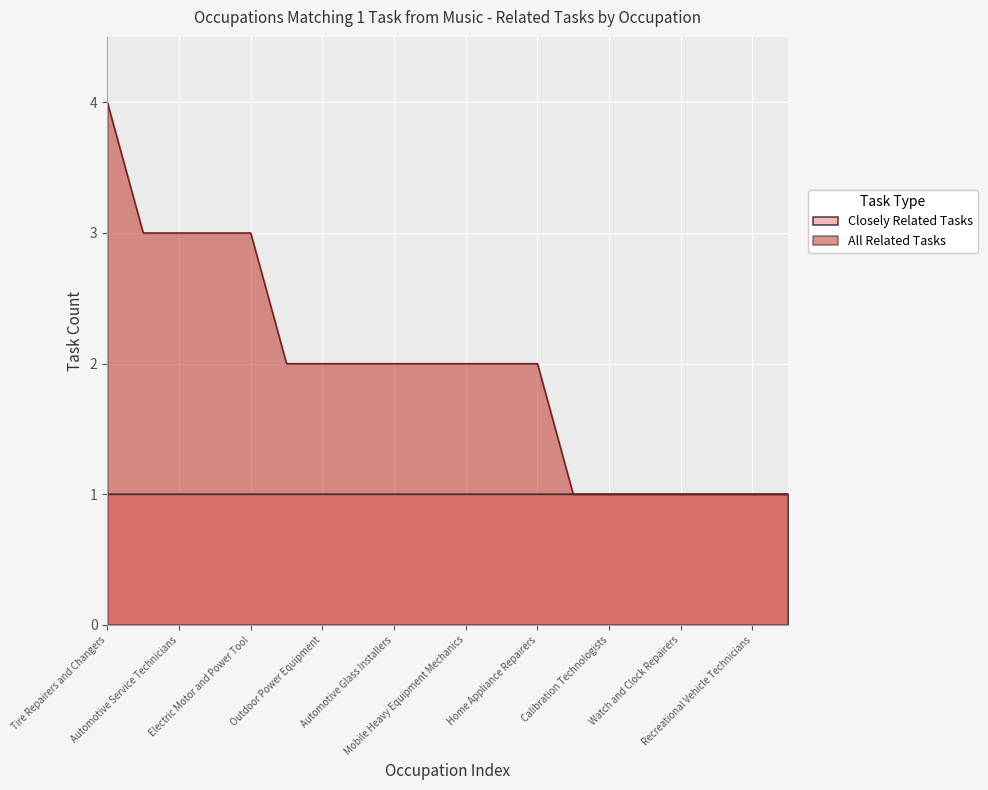

What is the maximum value for All Related Tasks?

4